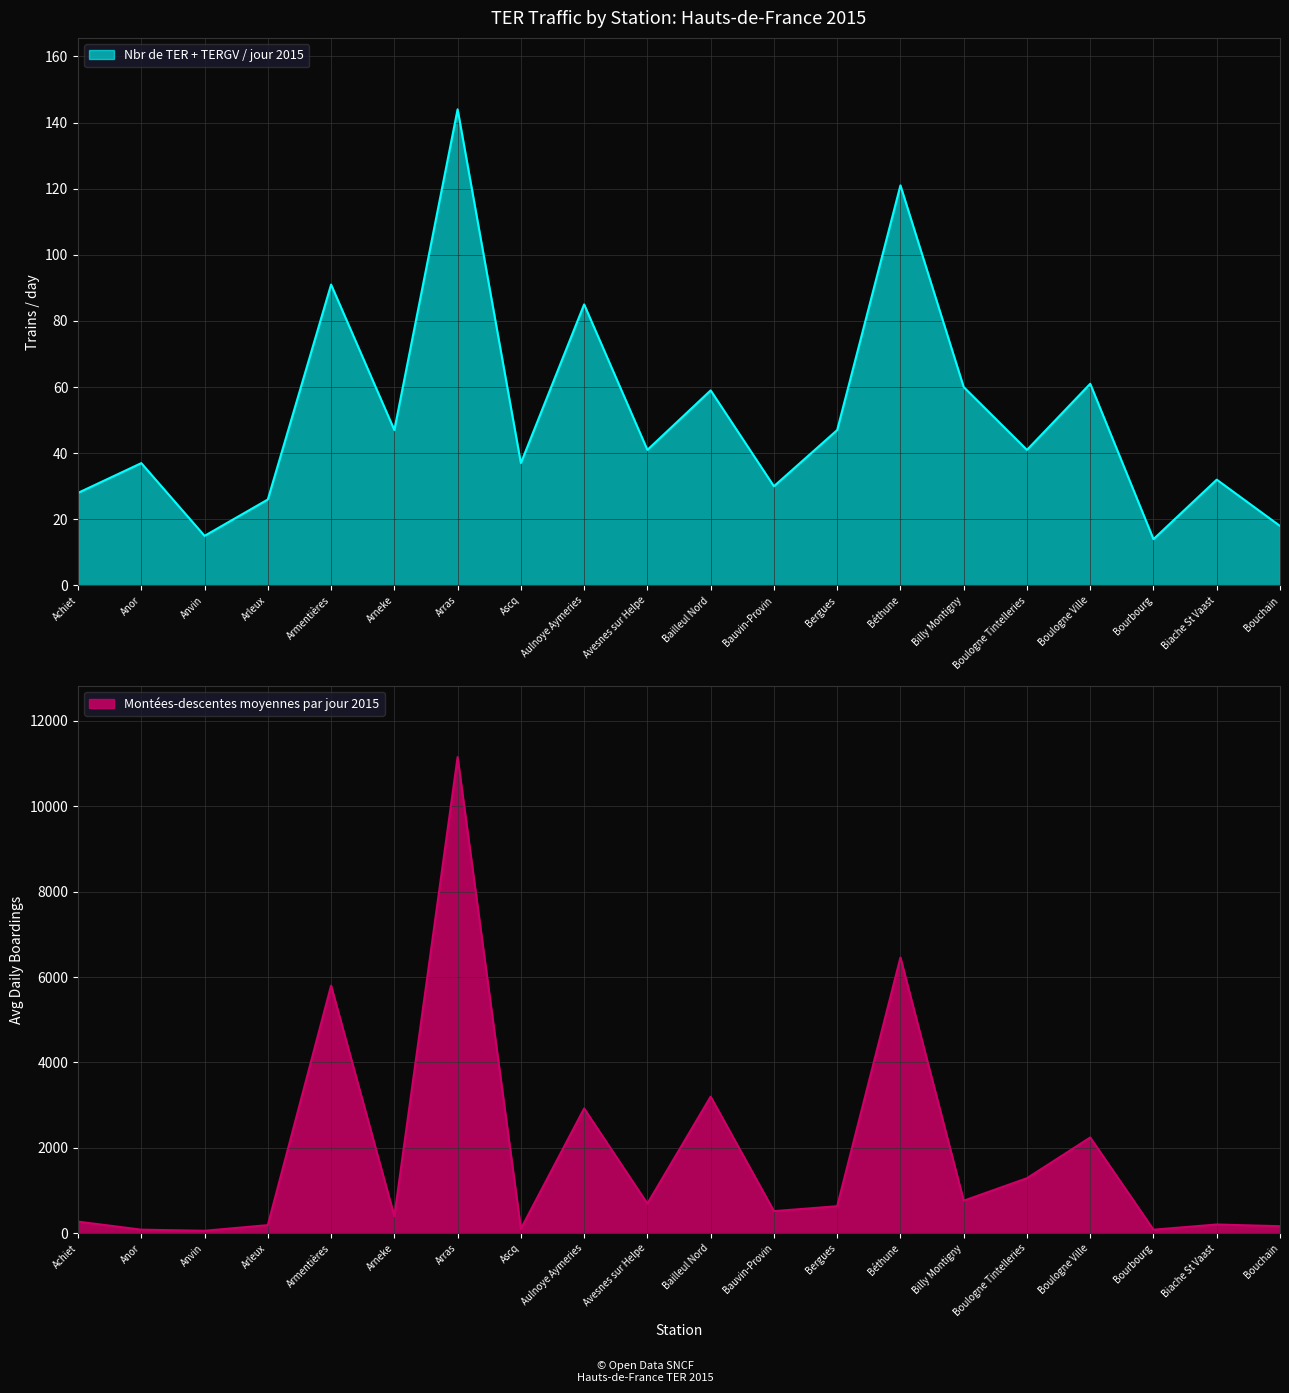

What is the difference between the maximum and second lowest values in the Nbr de TER + TERGV / jour 2015 series?

129